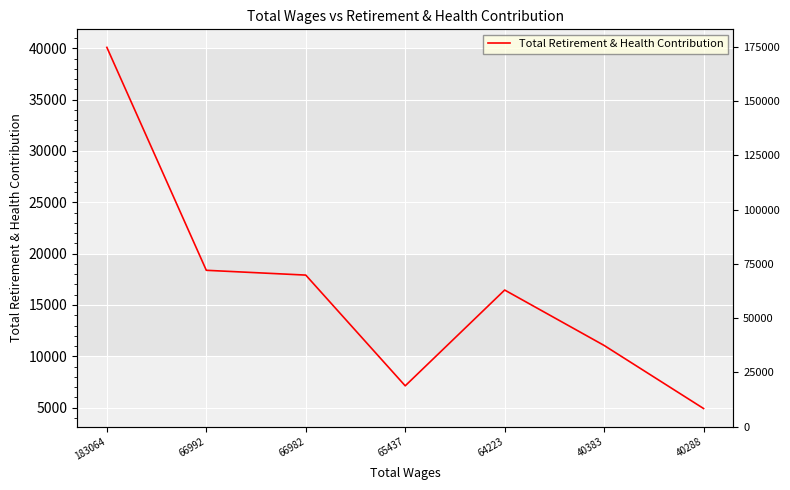

What is the smallest value displayed?

4917